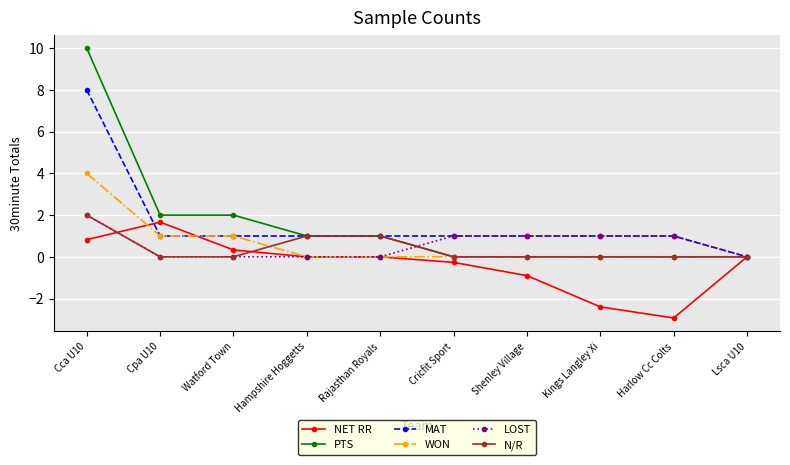

The NET RR series shows -0.9 at Kings Langley Xi. True or false?

False